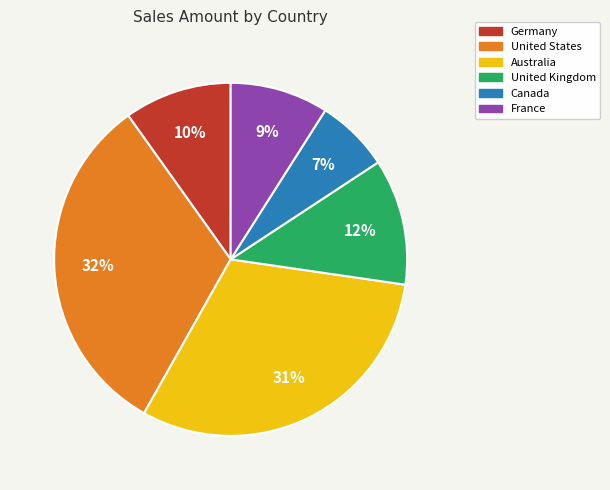

Rank the categories by value from lowest to highest.

Canada, France, Germany, United Kingdom, Australia, United States